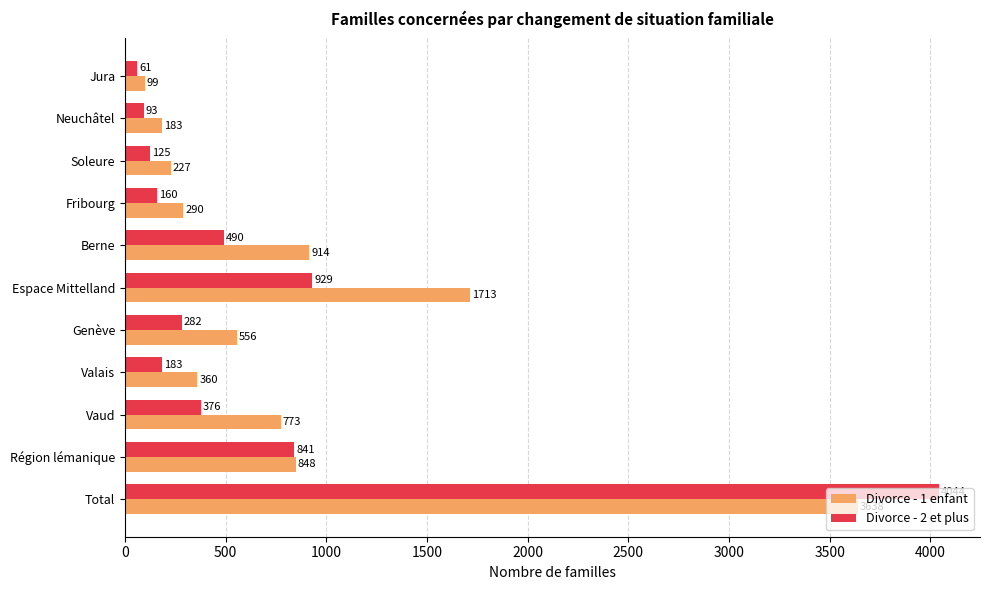

The Divorce - 2 et plus series shows 1141 at Région lémanique. True or false?

False